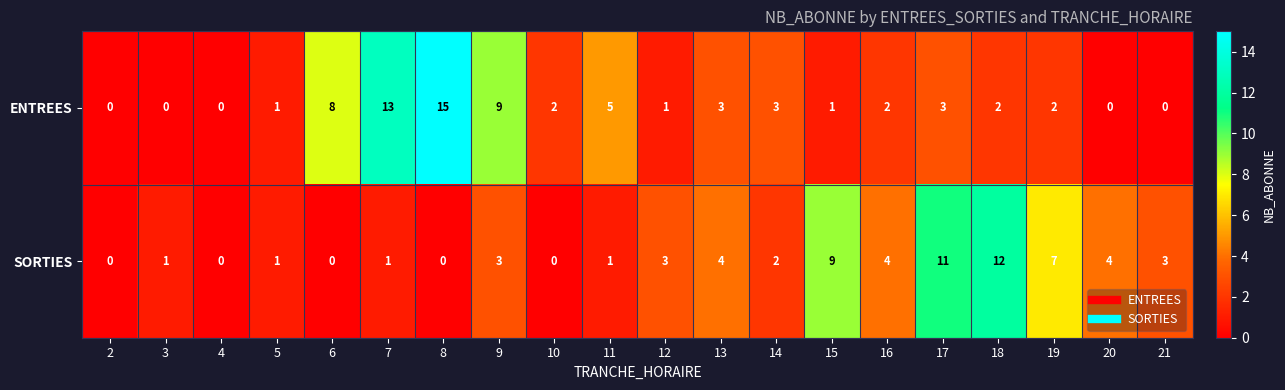

Which category has the highest value across all series?

8